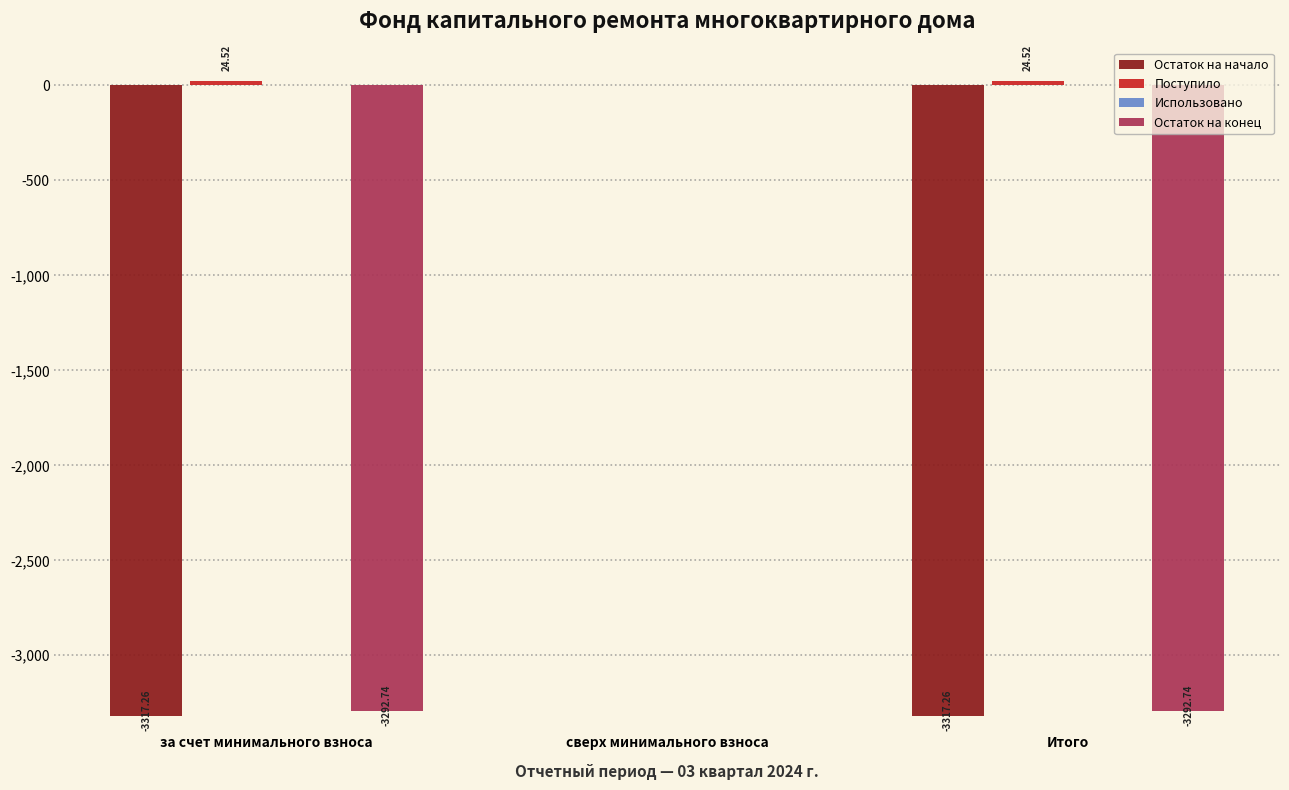

What is the total value across all series at за счет минимального взноса?

-6585.5